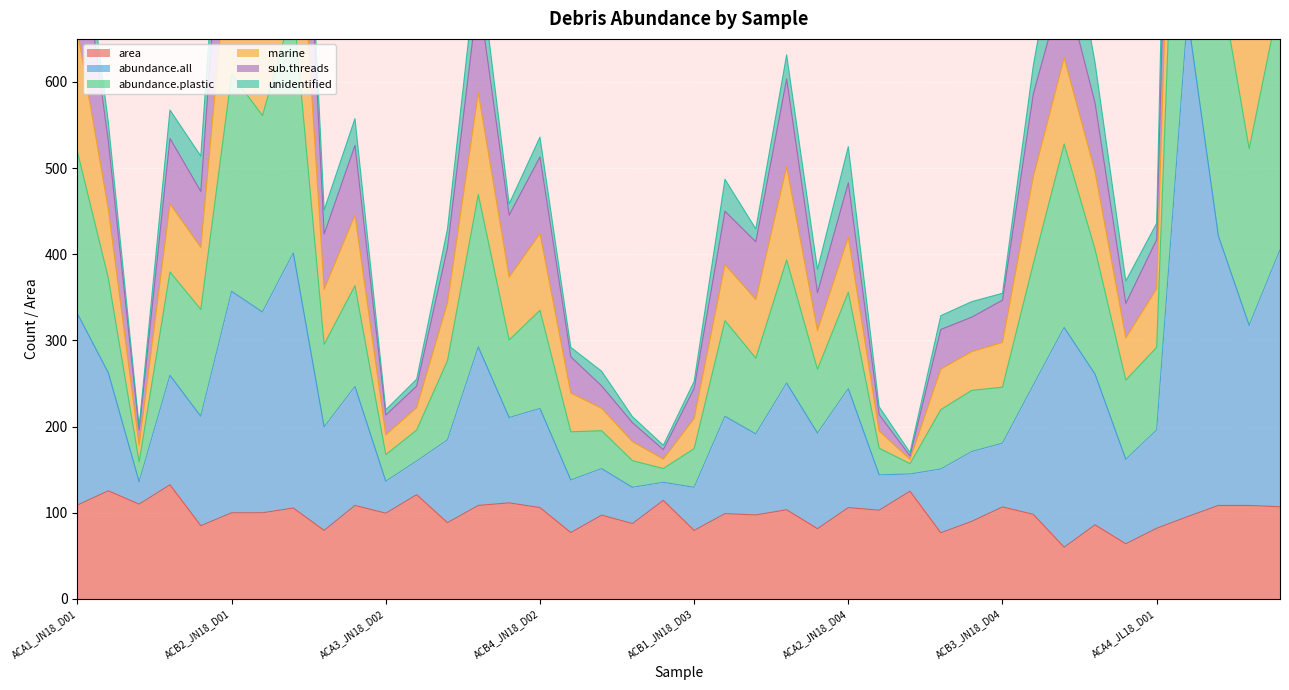

The value of abundance.plastic at ACB2_JL18_D01 is 1192.5. True or false?

True